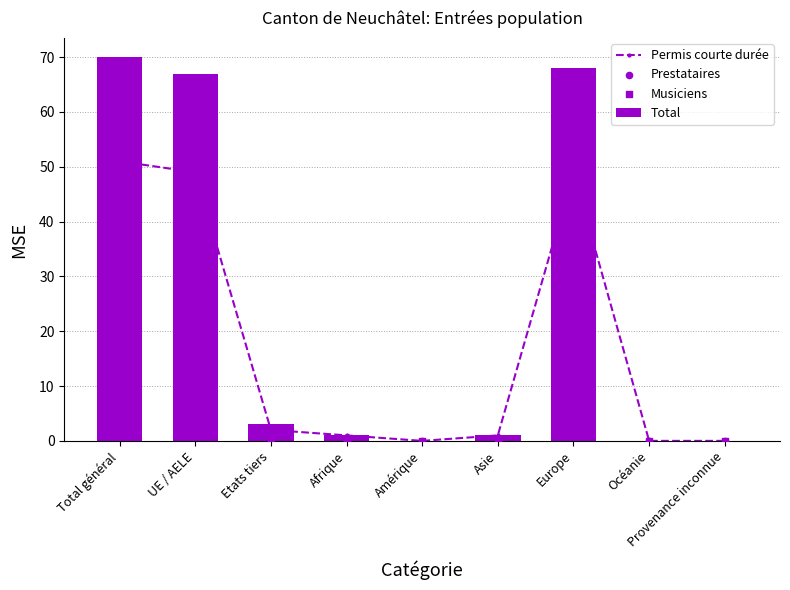

At how many categories does at least one series exceed 26?

3